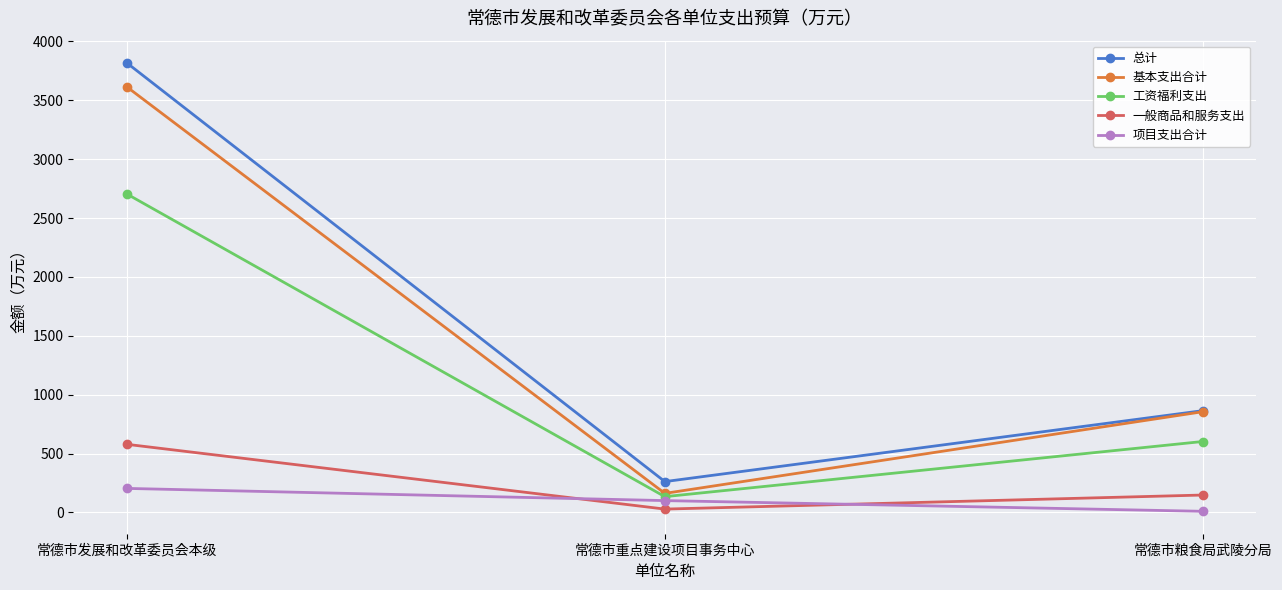

The 一般商品和服务支出 series shows 400.5 at 常德市发展和改革委员会本级. True or false?

False